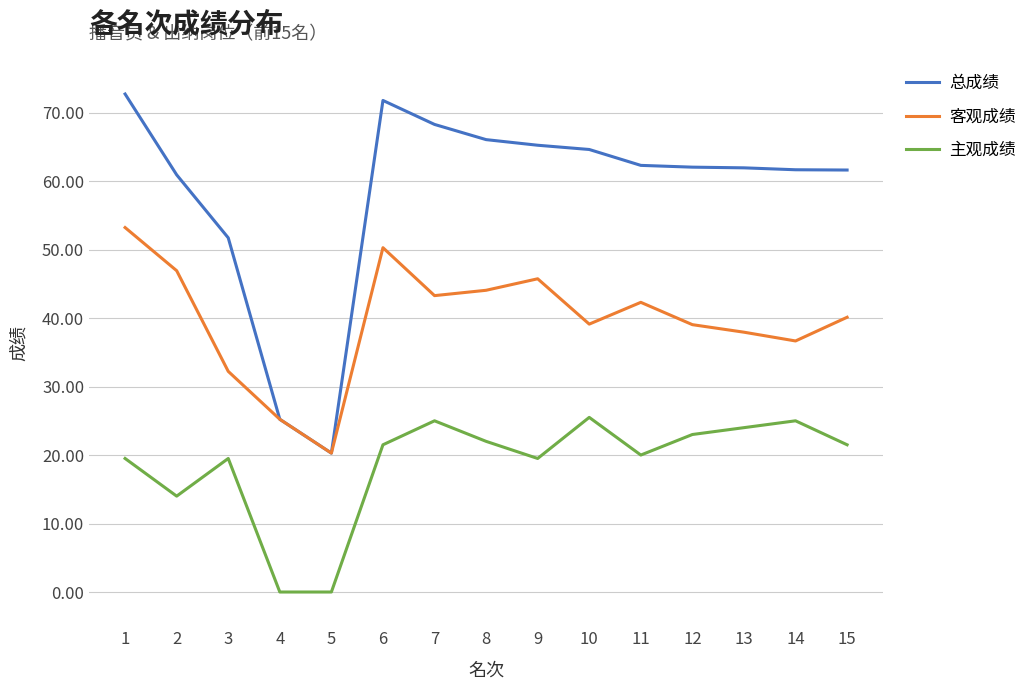

What is the sum of all 总成绩 values?

876.4